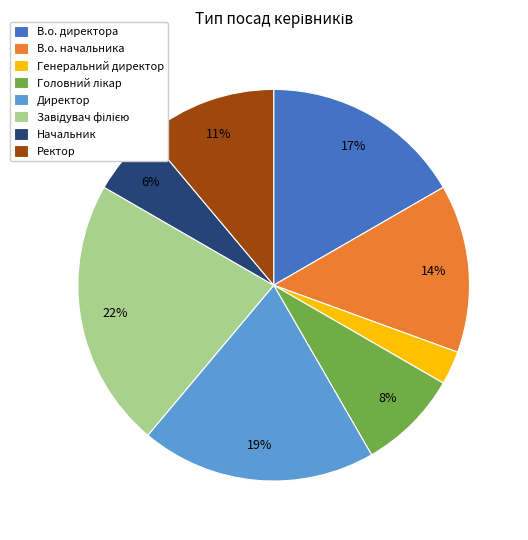

To the nearest percent, what is the difference between the largest and smallest slice percentages?

19%